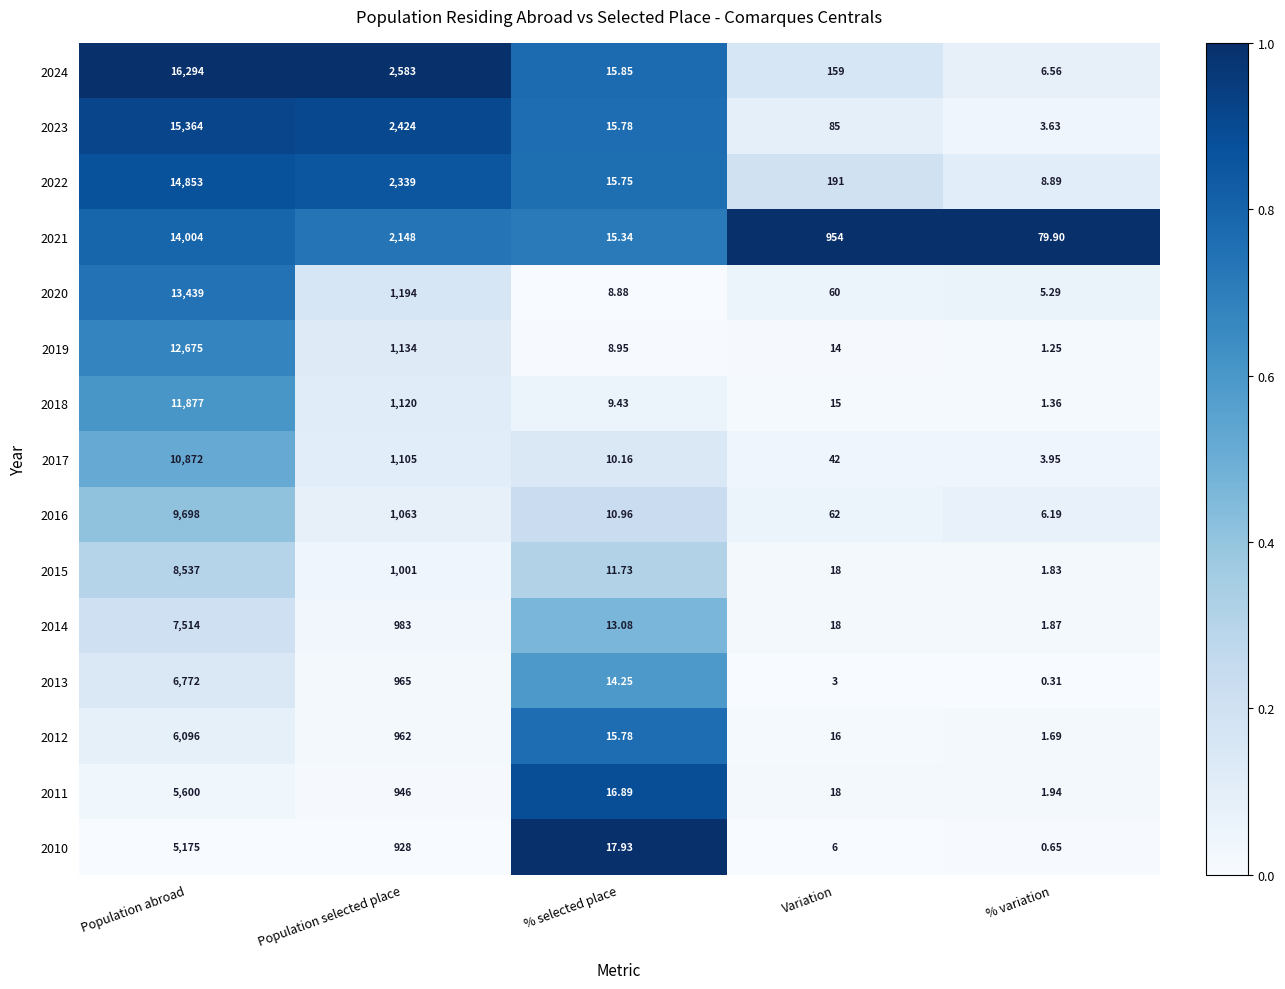

Which category has the highest value in the 2015 series?

Population abroad